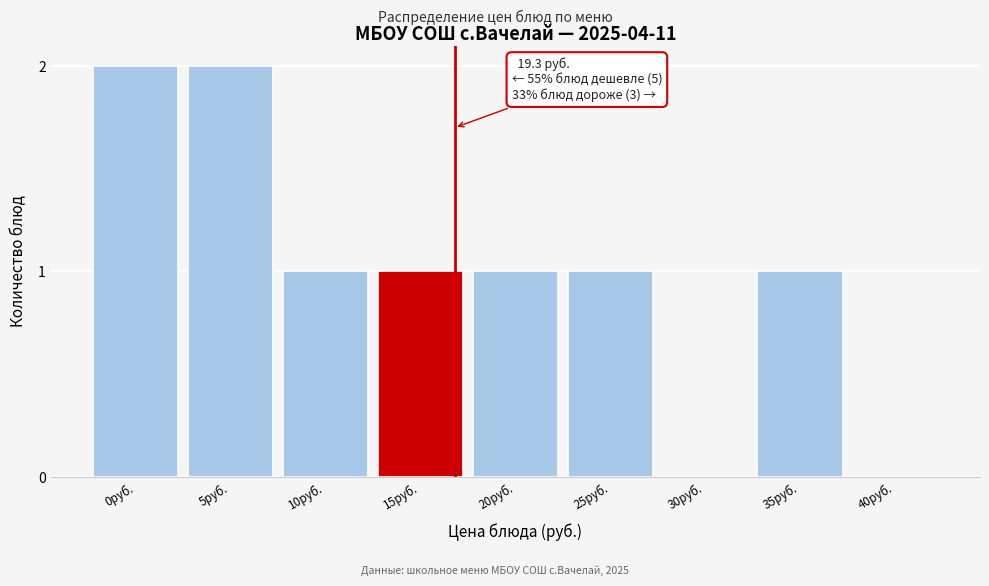

Reading left to right, what are all the values shown in this chart?

0руб.=2	5руб.=2	10руб.=1	15руб.=1	20руб.=1	25руб.=1	30руб.=0	35руб.=1	40руб.=0